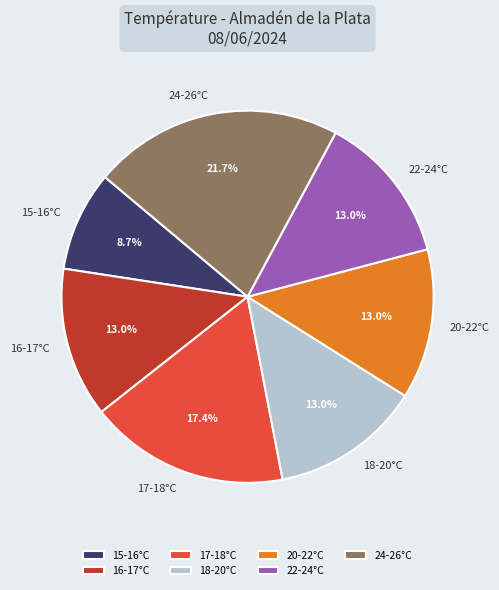

Which has a higher value, 15-16°C or 24-26°C?

24-26°C